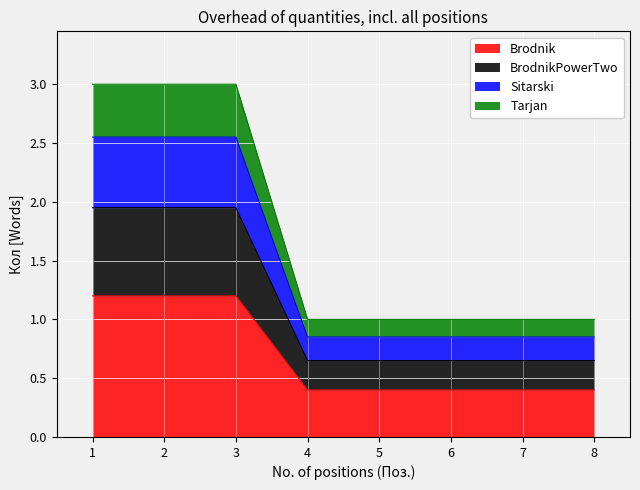

What is the greatest value displayed?

3.0